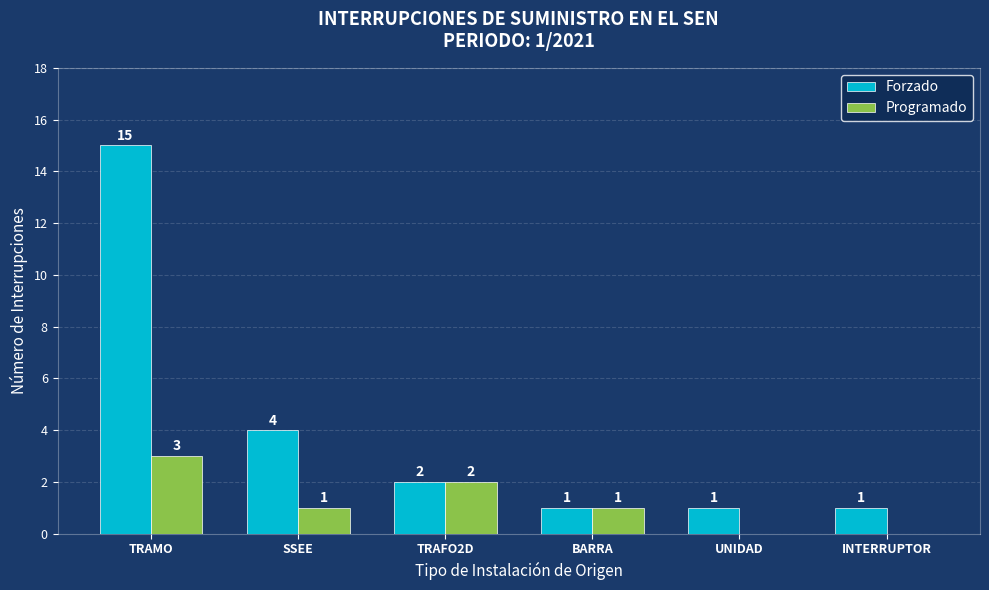

Reading right to left, transcribe all the data shown in this chart.

Forzado: INTERRUPTOR=1	UNIDAD=1	BARRA=1	TRAFO2D=2	SSEE=4	TRAMO=15
Programado: INTERRUPTOR=0	UNIDAD=0	BARRA=1	TRAFO2D=2	SSEE=1	TRAMO=3